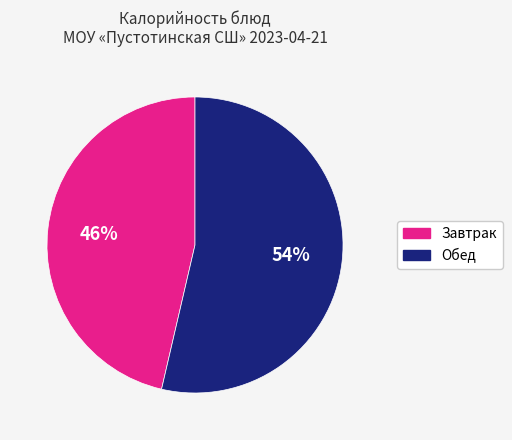

Does any single category account for the majority?

Yes